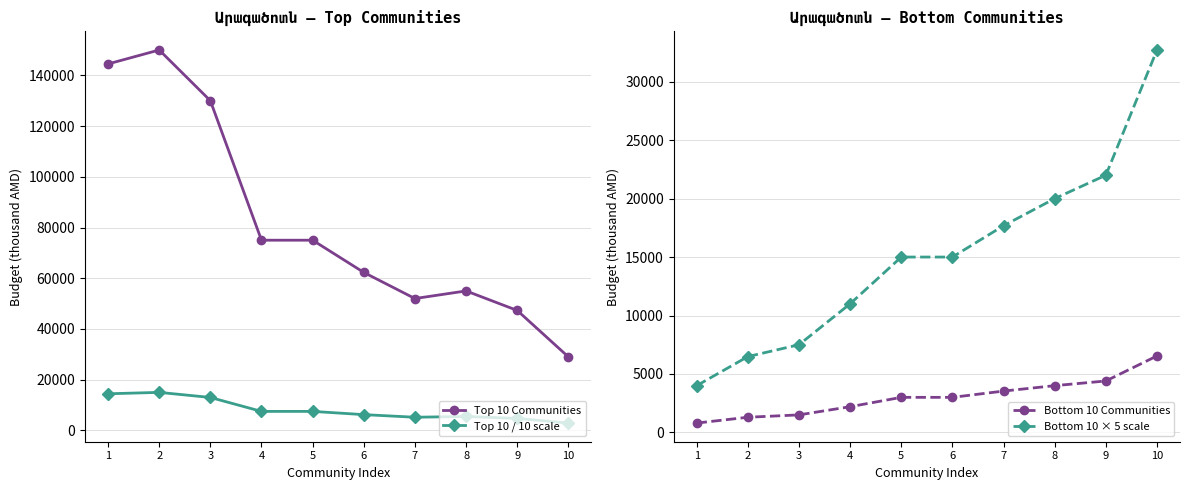

What is the difference between the highest and lowest values at 3?

128500.0